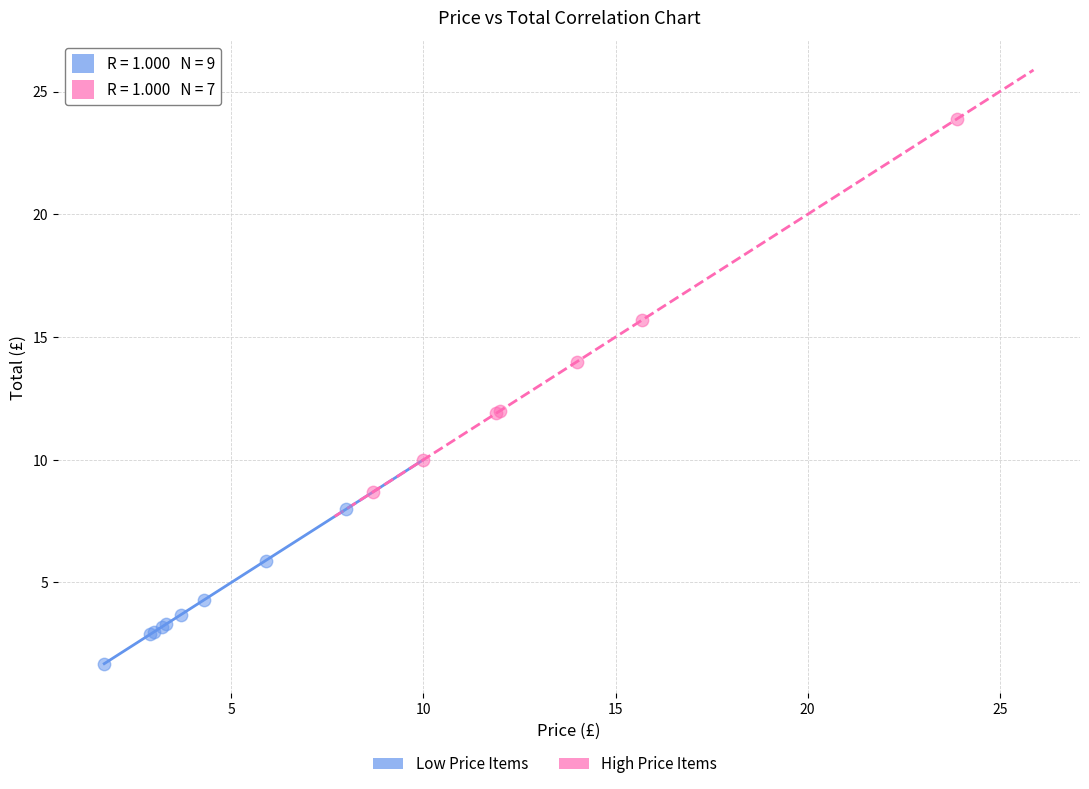

Which series has the largest Y range (max minus min)?

High Price Items